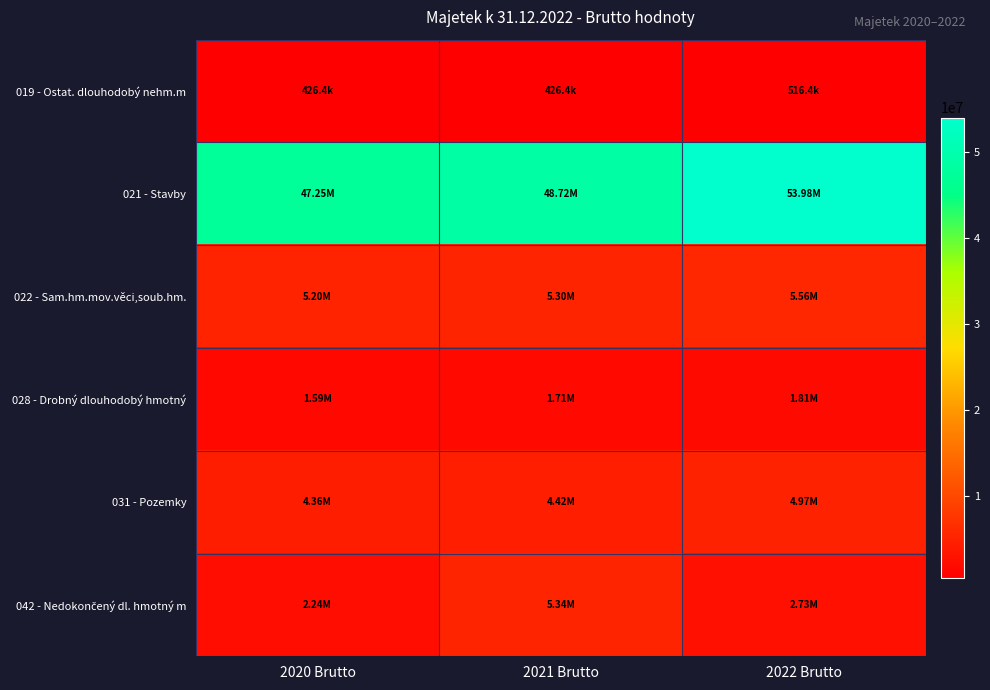

List the series in order of their peak value, lowest first.

019 - Ostat. dlouhodobý nehm.m, 028 - Drobný dlouhodobý hmotný, 031 - Pozemky, 042 - Nedokončený dl. hmotný m, 022 - Sam.hm.mov.věci,soub.hm., 021 - Stavby